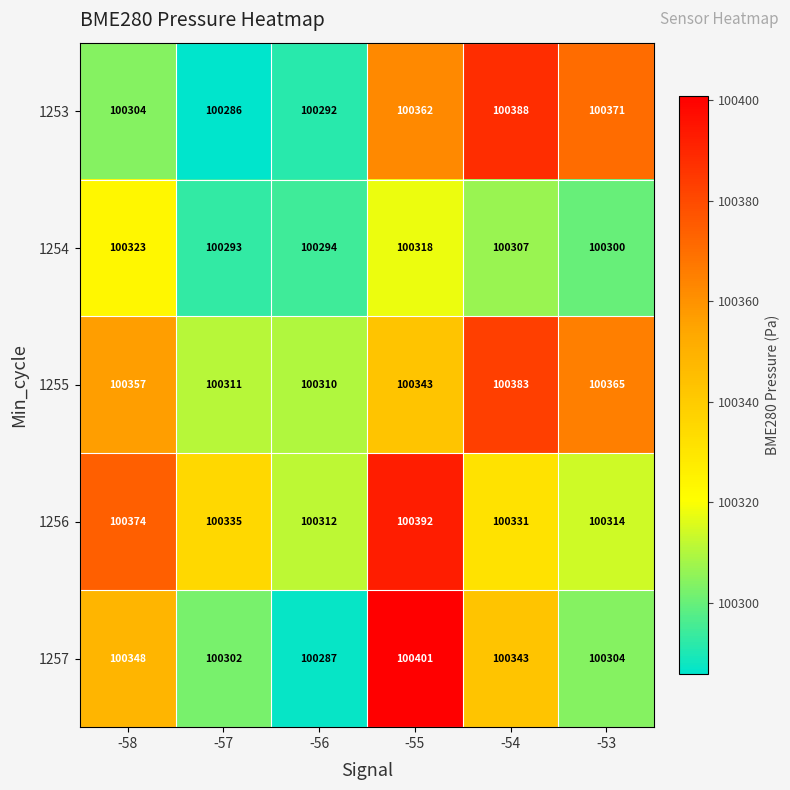

What is the approximate value of 1256 at -57?

100335